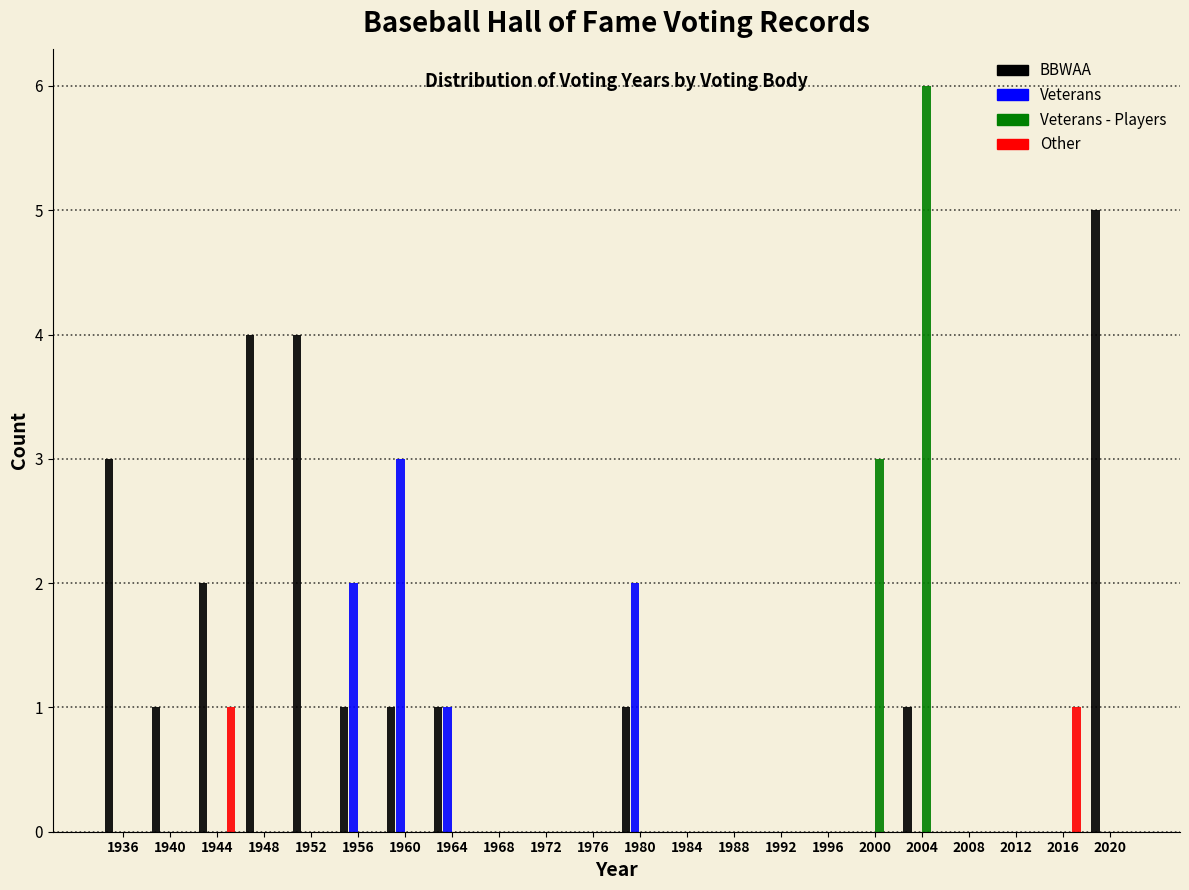

Which series has the largest total across all categories?

BBWAA